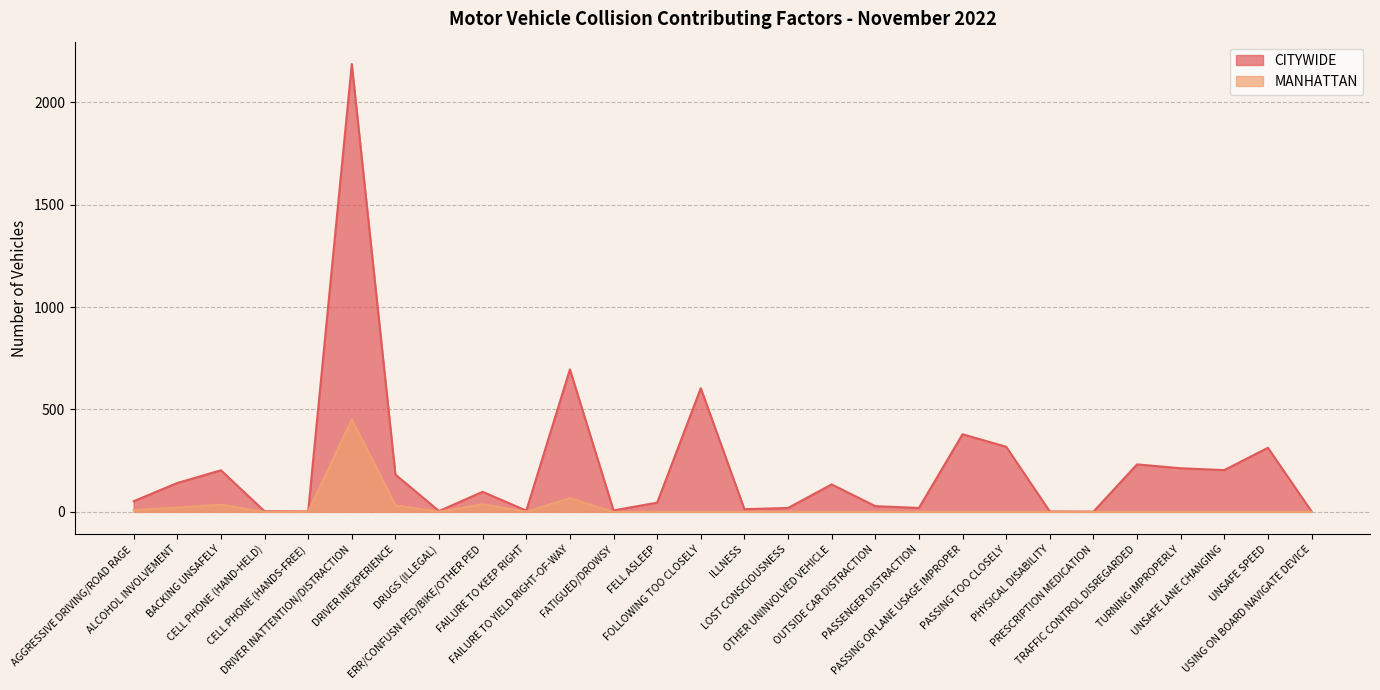

Reading right to left, what are all the values shown in this chart?

CITYWIDE: USING ON BOARD NAVIGATE DEVICE=2	UNSAFE SPEED=313	UNSAFE LANE CHANGING=204	TURNING IMPROPERLY=213	TRAFFIC CONTROL DISREGARDED=232	PRESCRIPTION MEDICATION=1	PHYSICAL DISABILITY=2	PASSING TOO CLOSELY=318	PASSING OR LANE USAGE IMPROPER=379	PASSENGER DISTRACTION=19	OUTSIDE CAR DISTRACTION=28	OTHER UNINVOLVED VEHICLE=134	LOST CONSCIOUSNESS=19	ILLNESS=13	FOLLOWING TOO CLOSELY=604	FELL ASLEEP=45	FATIGUED/DROWSY=7	FAILURE TO YIELD RIGHT-OF-WAY=696	FAILURE TO KEEP RIGHT=6	ERR/CONFUSN PED/BIKE/OTHER PED=98	DRUGS (ILLEGAL)=4	DRIVER INEXPERIENCE=182	DRIVER INATTENTION/DISTRACTION=2187	CELL PHONE (HANDS-FREE)=2	CELL PHONE (HAND-HELD)=3	BACKING UNSAFELY=203	ALCOHOL INVOLVEMENT=141	AGGRESSIVE DRIVING/ROAD RAGE=52
MANHATTAN: USING ON BOARD NAVIGATE DEVICE=0	UNSAFE SPEED=0	UNSAFE LANE CHANGING=0	TURNING IMPROPERLY=0	TRAFFIC CONTROL DISREGARDED=0	PRESCRIPTION MEDICATION=0	PHYSICAL DISABILITY=0	PASSING TOO CLOSELY=0	PASSING OR LANE USAGE IMPROPER=0	PASSENGER DISTRACTION=0	OUTSIDE CAR DISTRACTION=0	OTHER UNINVOLVED VEHICLE=0	LOST CONSCIOUSNESS=0	ILLNESS=0	FOLLOWING TOO CLOSELY=0	FELL ASLEEP=0	FATIGUED/DROWSY=0	FAILURE TO YIELD RIGHT-OF-WAY=67	FAILURE TO KEEP RIGHT=1	ERR/CONFUSN PED/BIKE/OTHER PED=37	DRUGS (ILLEGAL)=1	DRIVER INEXPERIENCE=32	DRIVER INATTENTION/DISTRACTION=452	CELL PHONE (HANDS-FREE)=0	CELL PHONE (HAND-HELD)=0	BACKING UNSAFELY=35	ALCOHOL INVOLVEMENT=21	AGGRESSIVE DRIVING/ROAD RAGE=9